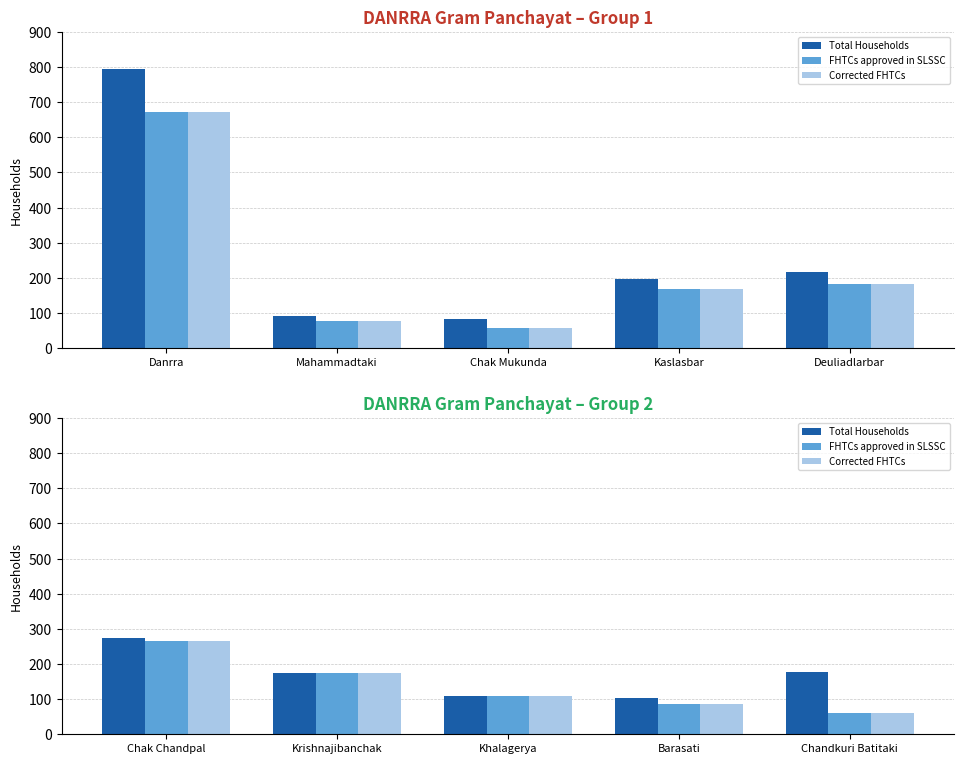

Which series has the largest total across all categories?

Total Households